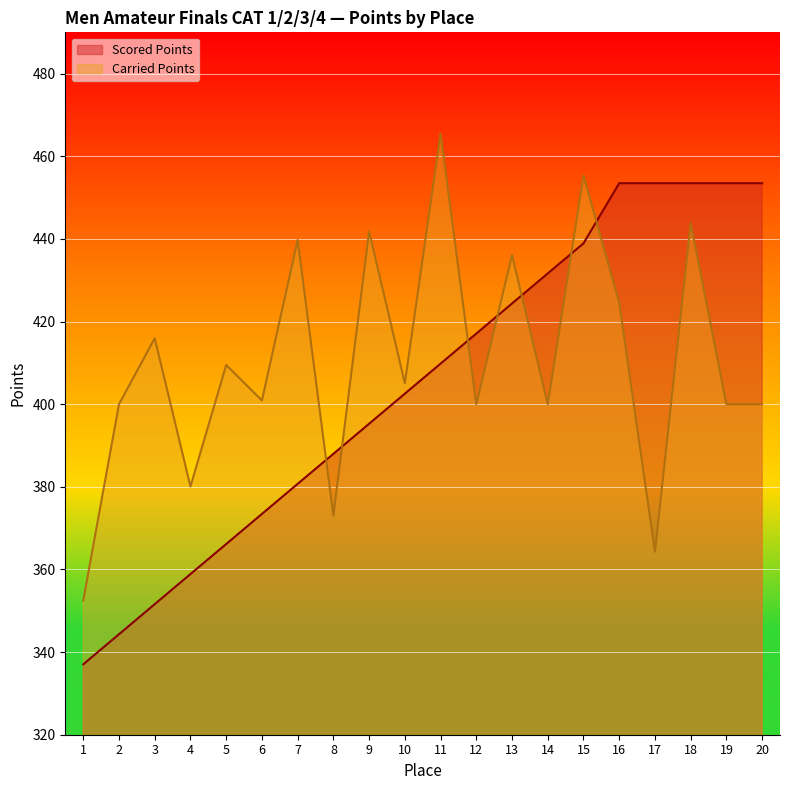

What is the total value across all series at 3?

767.6